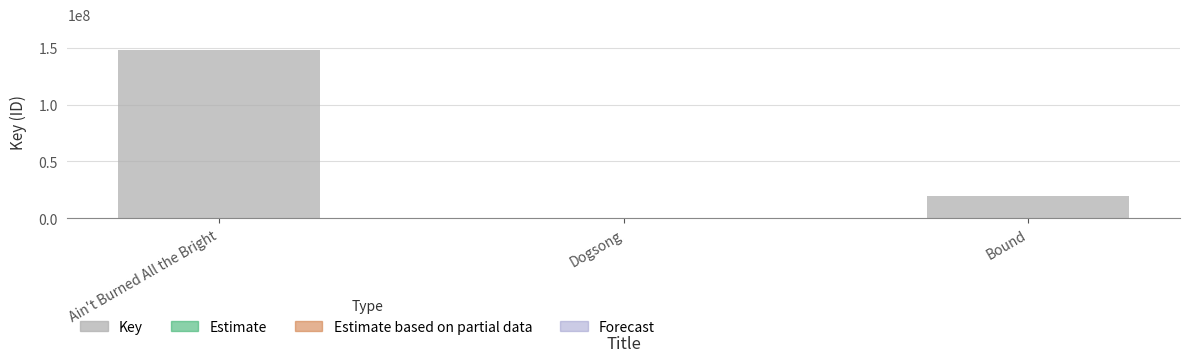

Where is the data nearest to the value 74178946?

Bound